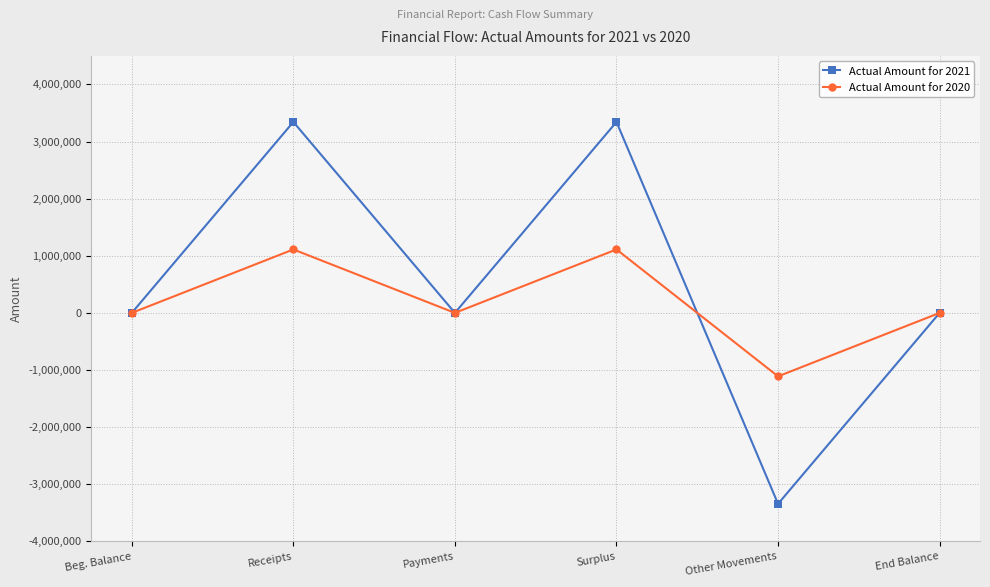

Which series changed the most between Surplus and Other Movements?

Actual Amount for 2021